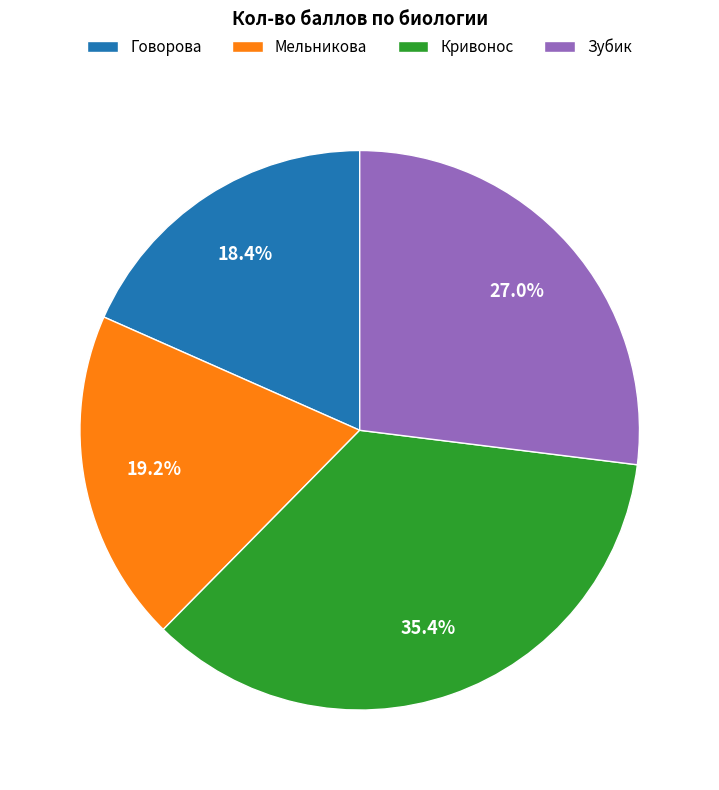

Which category has the smallest portion of the pie?

Говорова